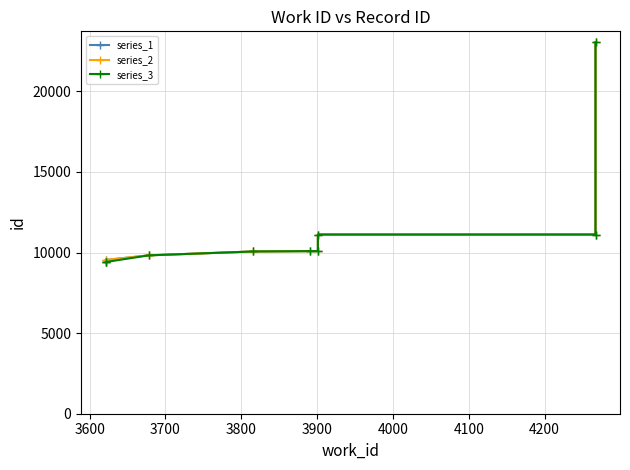

Reading left to right, what are all the values shown in this chart?

series_1: 9408	9539	9825	10066	10087	10090	11116	11117	23041
series_2: 9409	9539	9825	10066	10087	10090	11116	11117	23041
series_3: 9408	9409	9825	10066	10087	10090	11116	11117	23041